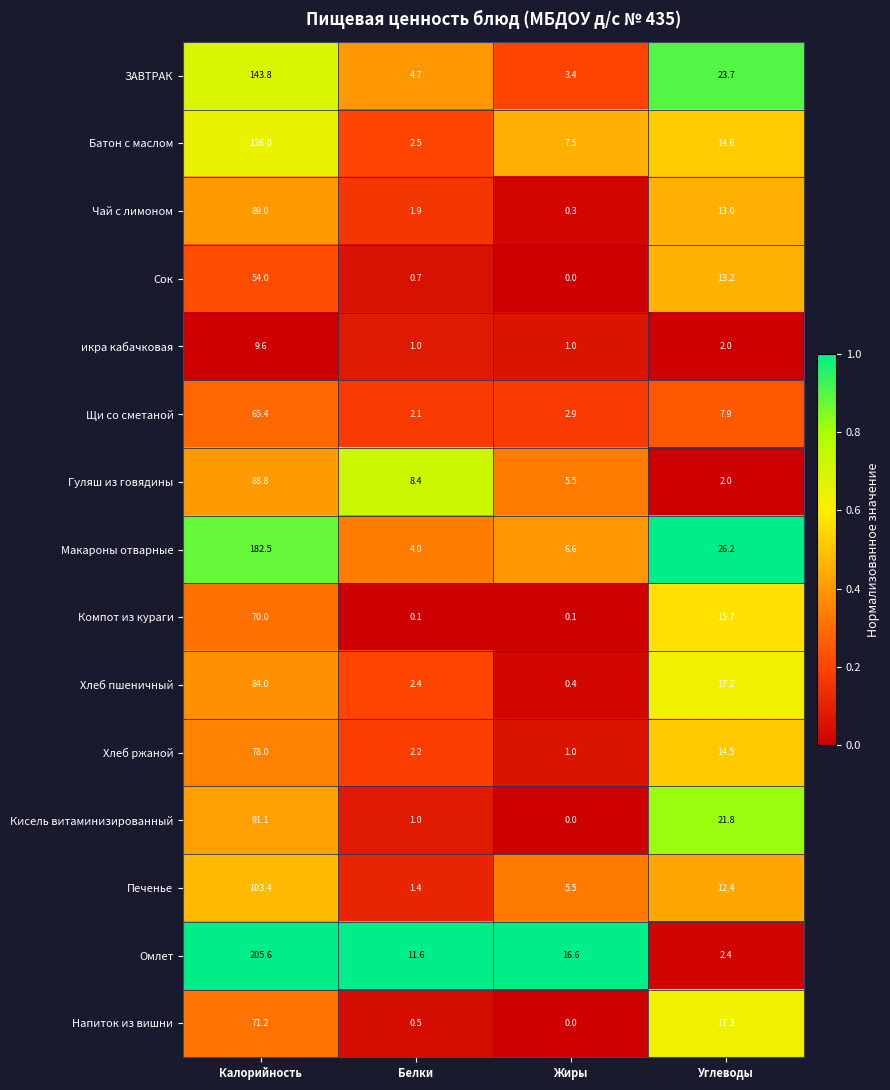

At which category does the chart reach its minimum across all series?

Жиры